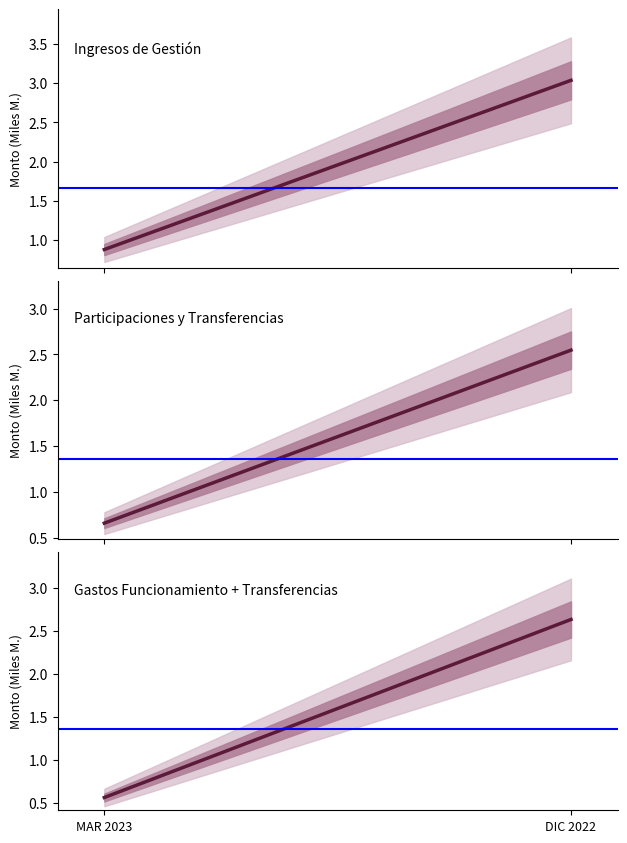

What is the difference between the Gastos Funcionamiento + Transferencias values at DIC 2022 and MAR 2023?

2.1